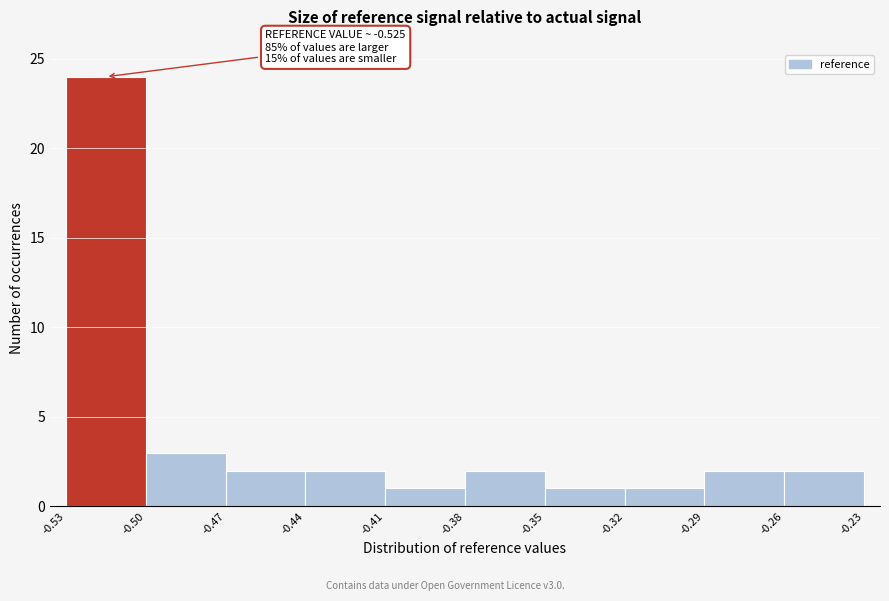

Over which range of the x-axis is the bar tallest?

-0.53 to -0.50